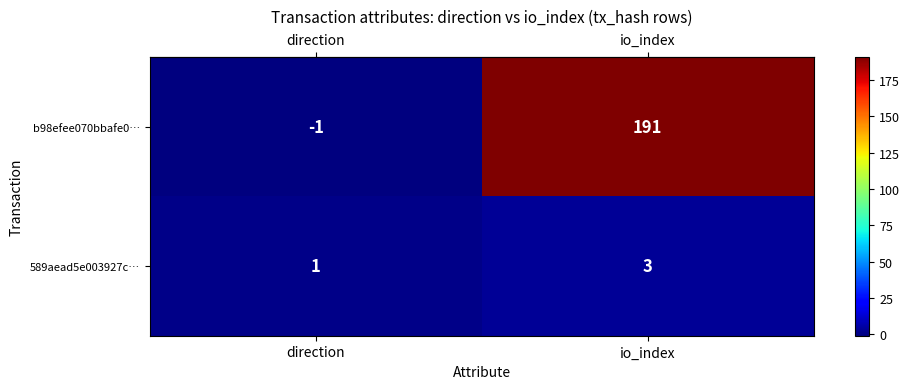

What is the average value of the b98efee070bbafe0… series?

95